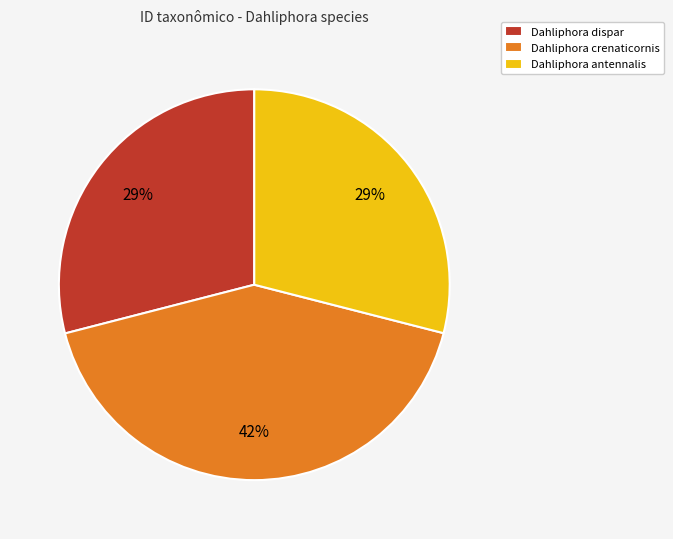

How many segments does this pie chart have?

3